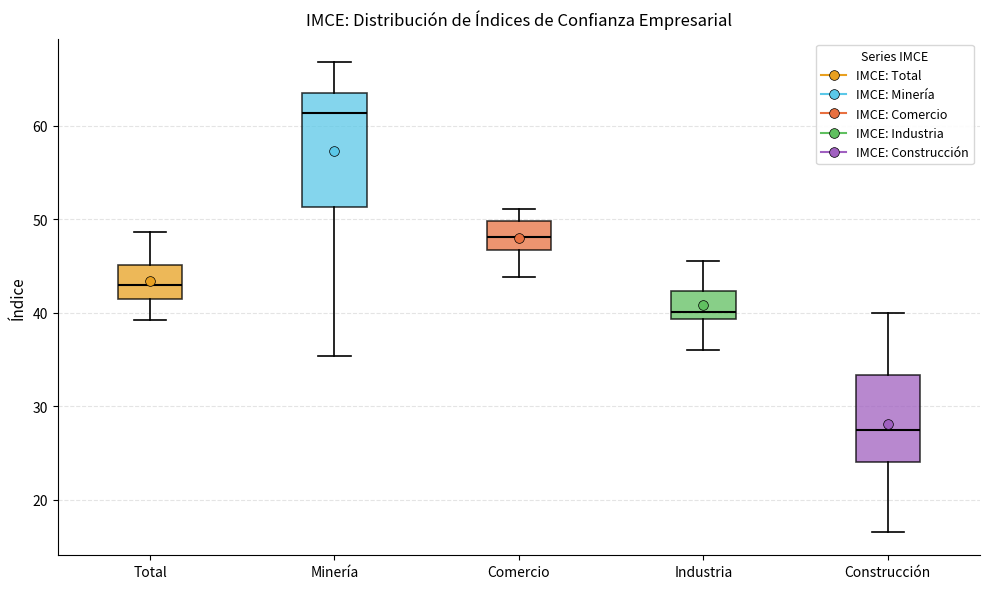

Reading left to right, read every box against the y-axis: the position of its median line, the range the box covers, and the ends of its whiskers. The values are not printed on the chart, so give them approximately, as read against the axis.

Total: median 43, box 41 to 45, whiskers 39 to 49
Minería: median 61, box 51 to 64, whiskers 35 to 67
Comercio: median 48, box 47 to 50, whiskers 44 to 51
Industria: median 40, box 39 to 42, whiskers 36 to 46
Construcción: median 27, box 24 to 33, whiskers 17 to 40